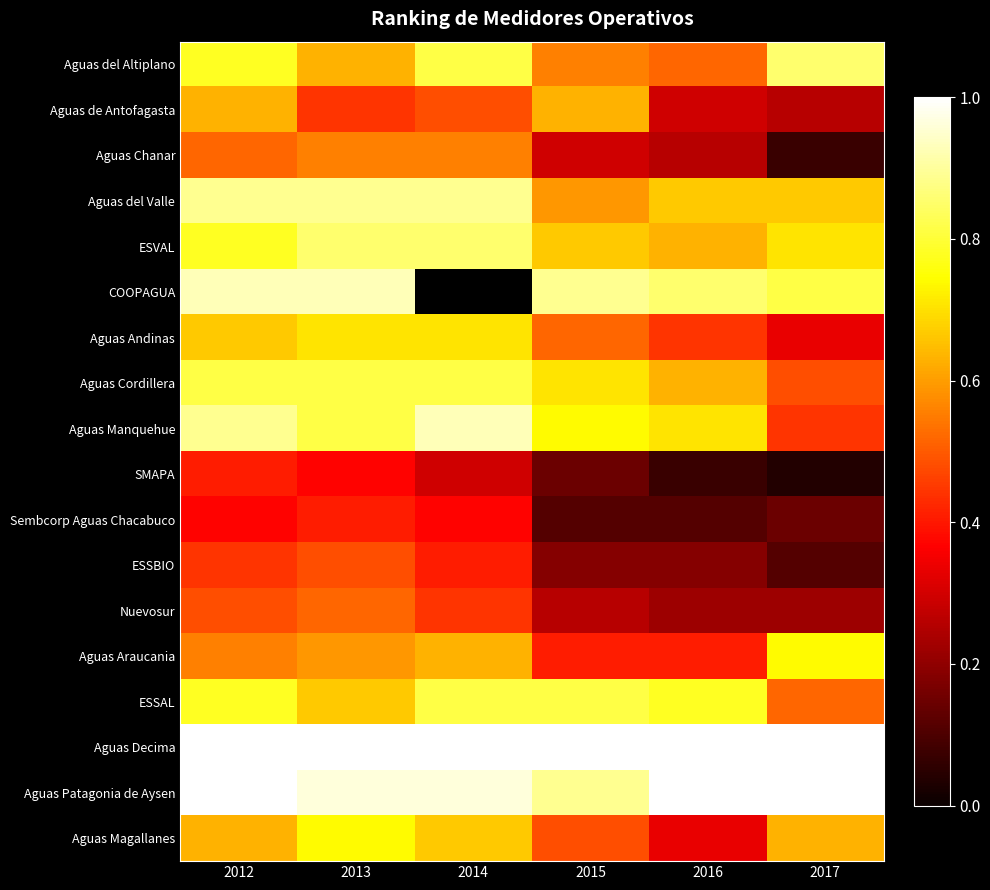

The value of Aguas Decima at 2015 is 1.6. True or false?

False